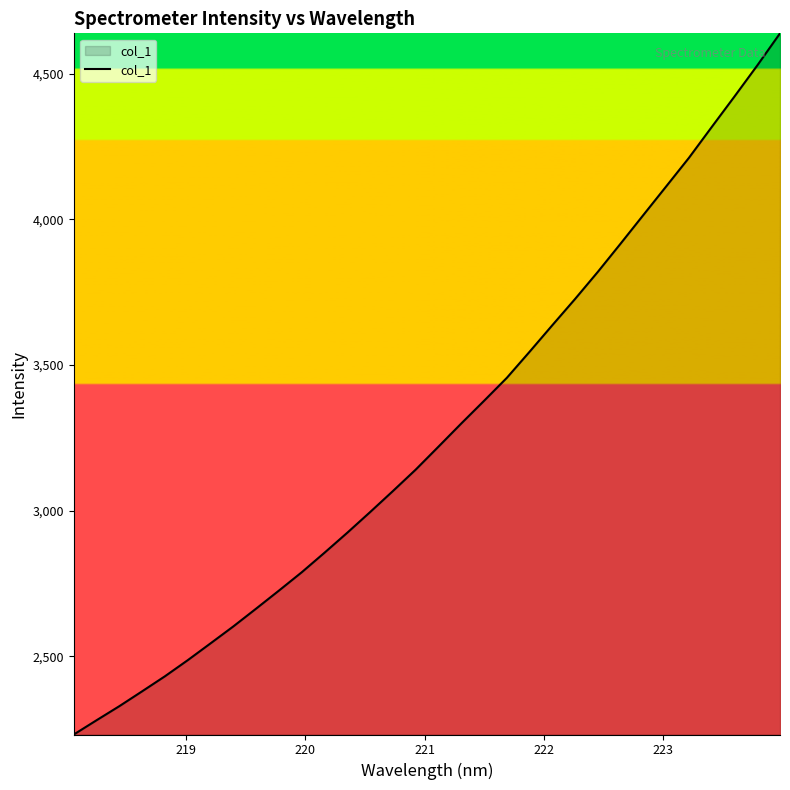

What is the difference between the maximum and minimum values?

2406.6